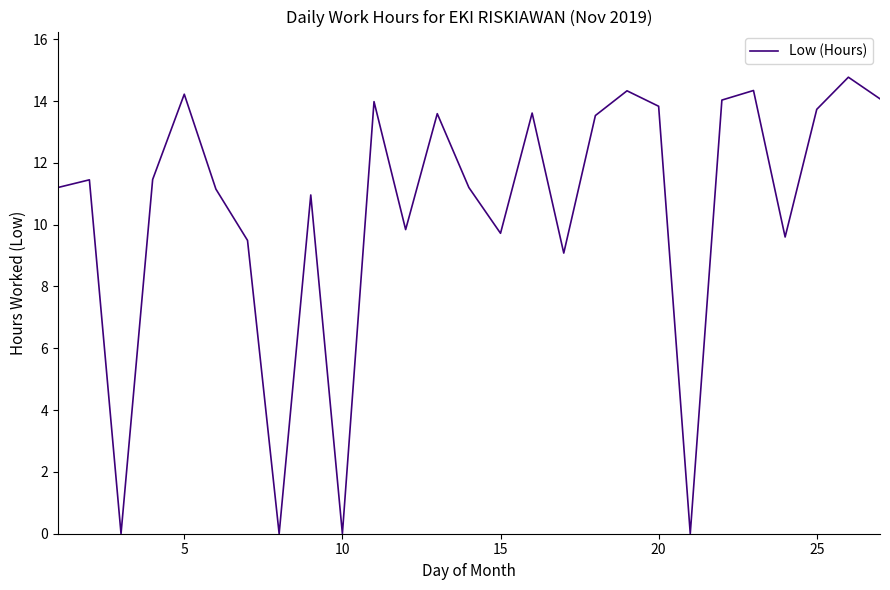

What is the maximum value shown in the chart?

14.8